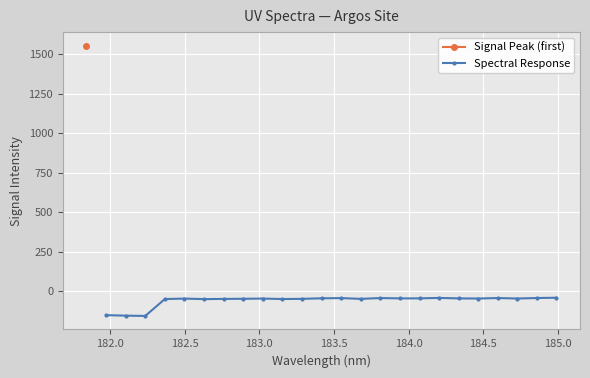

How many data points does each series have?

24